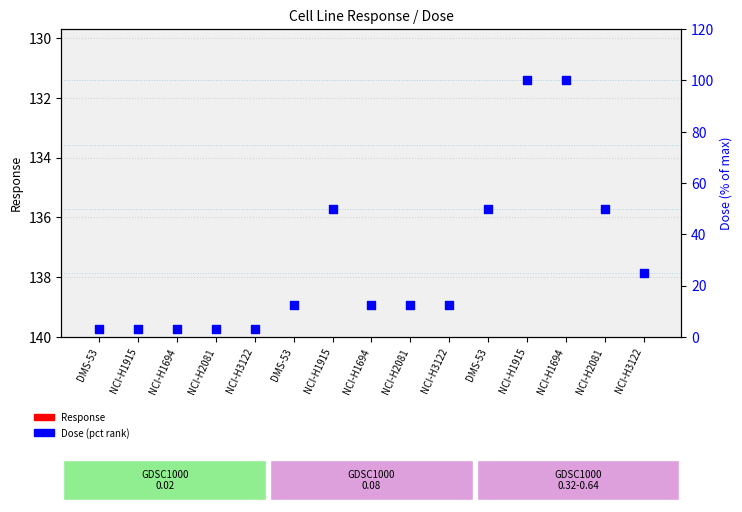

Which series contains the highest Y value?

Response